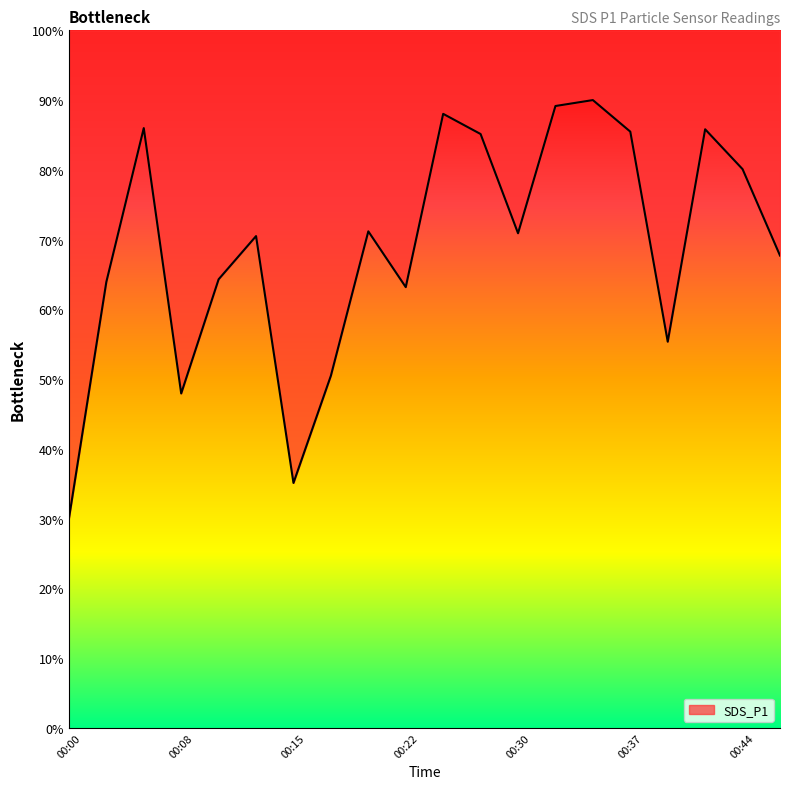

At which label is the value closest to 60?

00:22